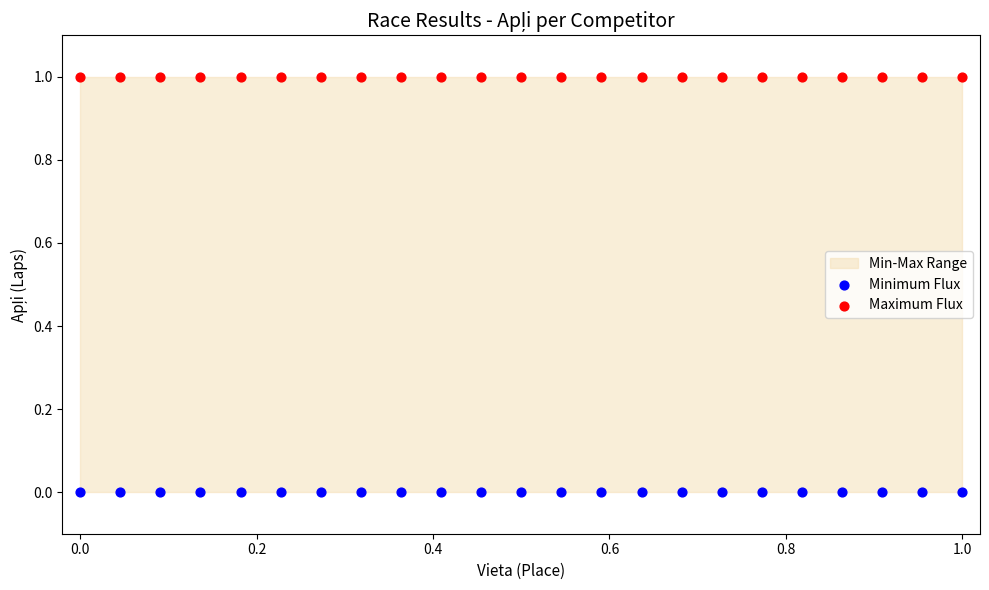

Which series reaches the maximum Y coordinate?

Maximum Flux